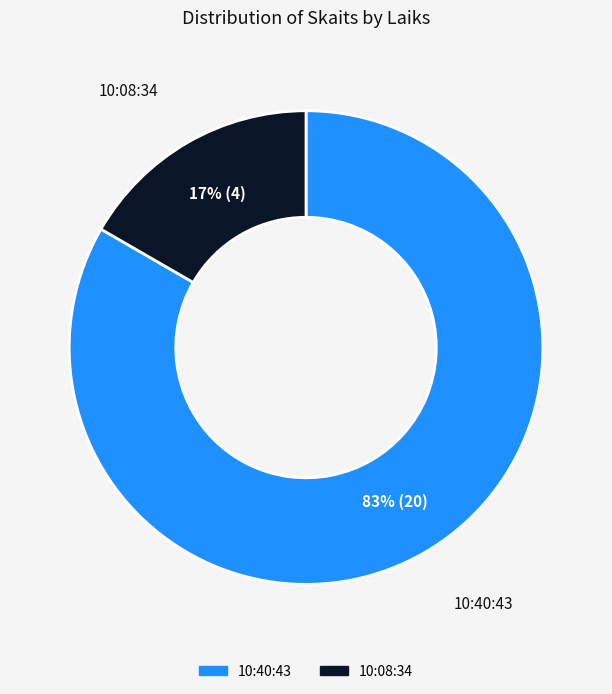

Which slice is the largest?

10:40:43